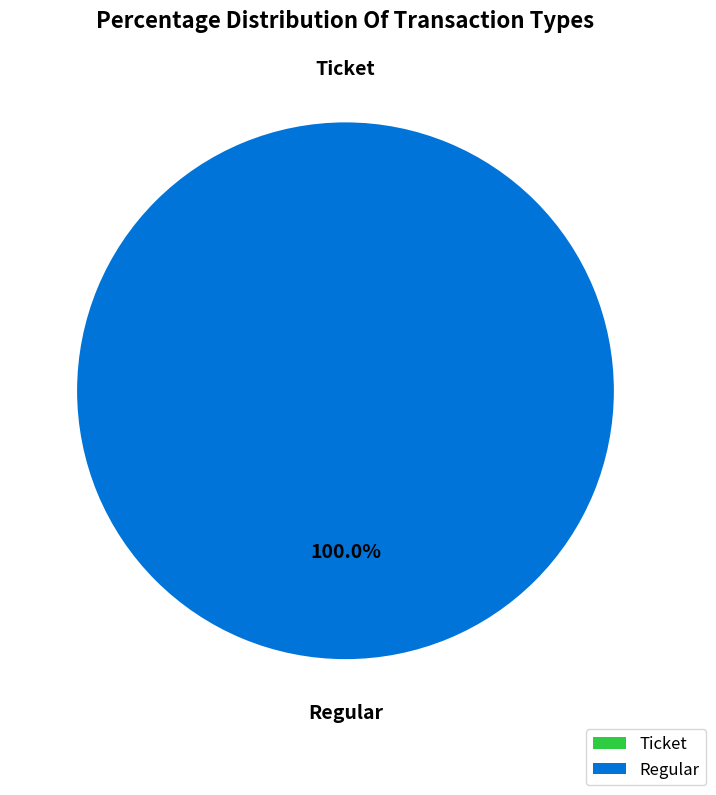

Which slice represents more than half of the pie?

Regular